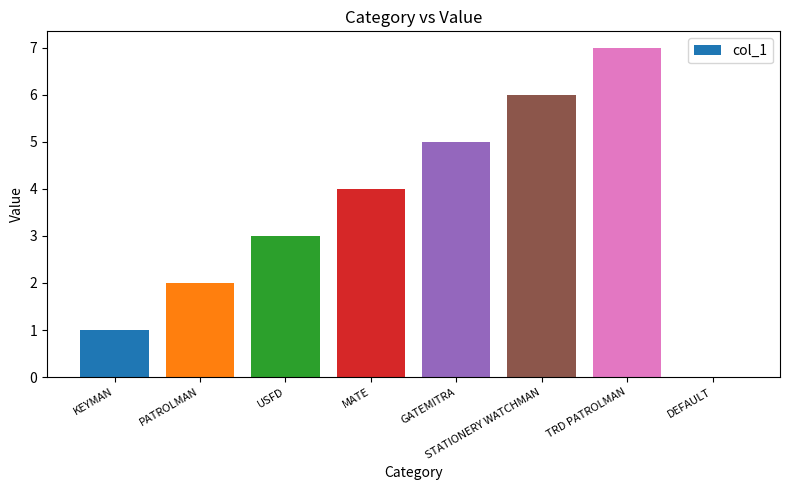

Which has a higher value, DEFAULT or KEYMAN?

KEYMAN